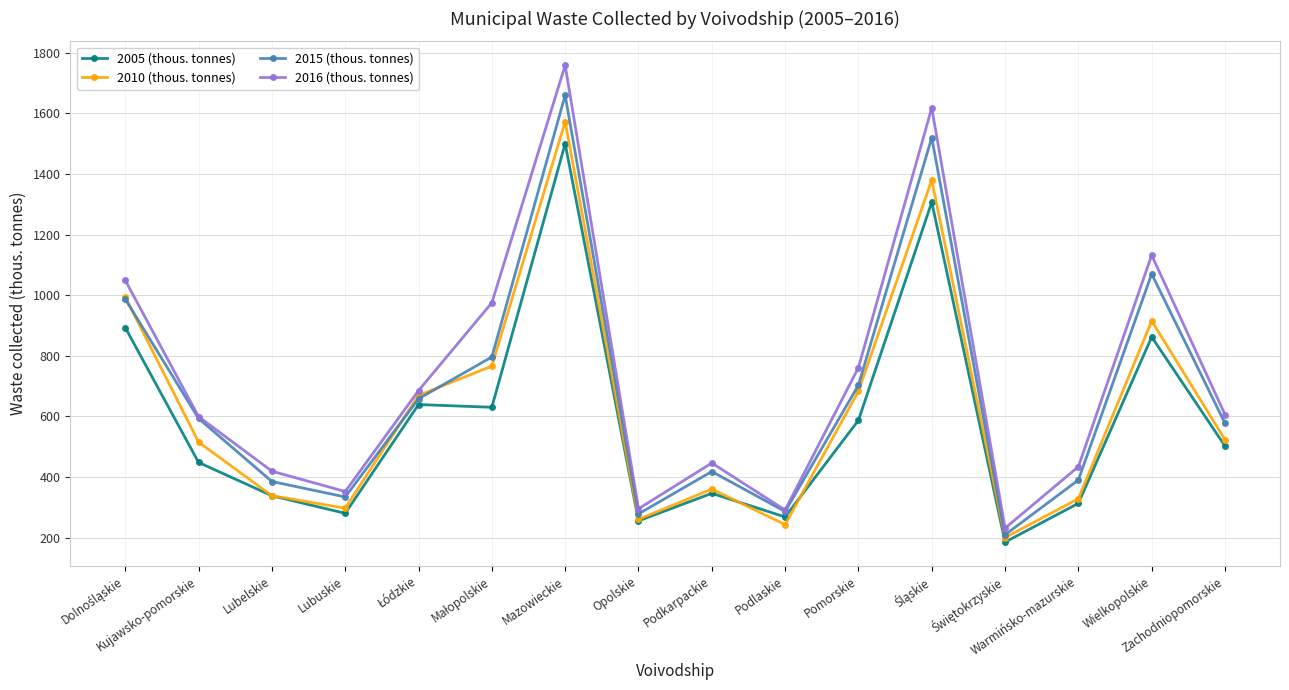

What are all the series names shown in the legend?

2005 (thous. tonnes), 2010 (thous. tonnes), 2015 (thous. tonnes), 2016 (thous. tonnes)